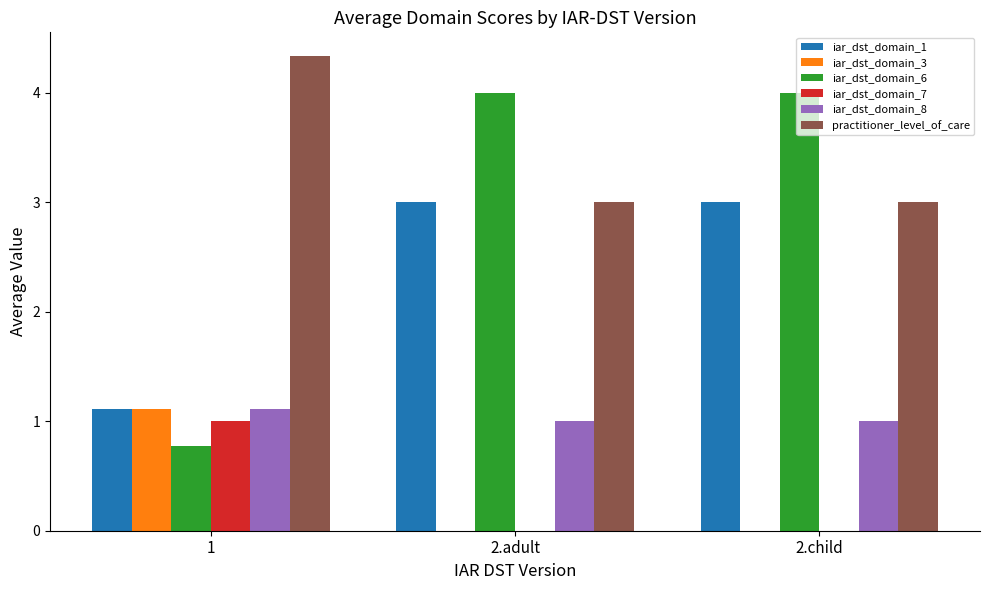

What is the sum of the iar_dst_domain_6 values at 2.child and 2.adult?

8.0